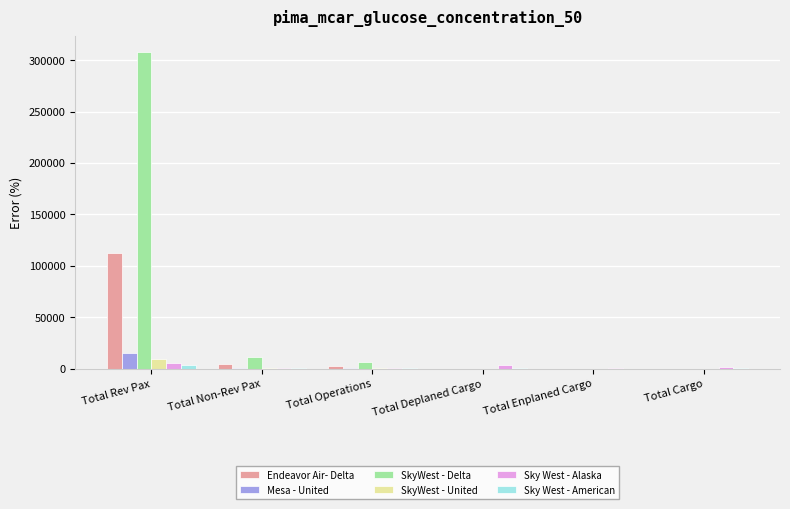

What is the sum of all Sky West - Alaska values?

11656